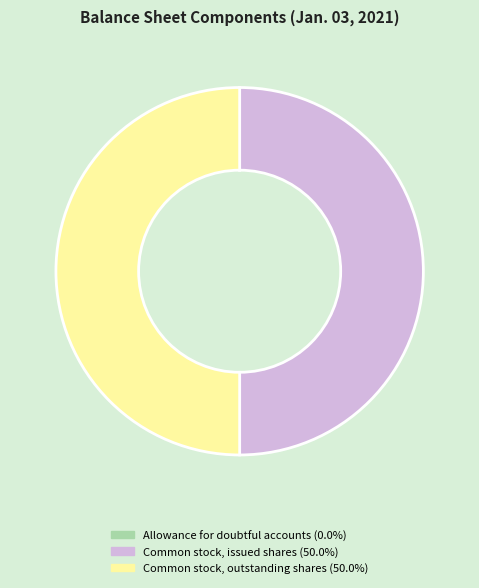

Count the number of slices in the pie.

3